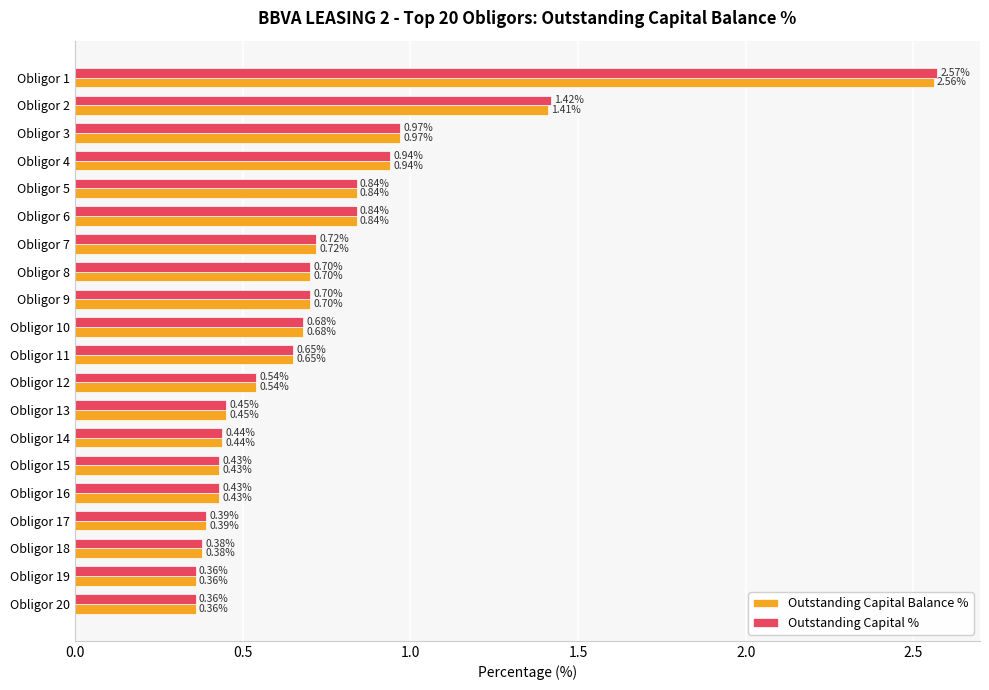

Which series has the largest range (max minus min)?

Outstanding Capital %